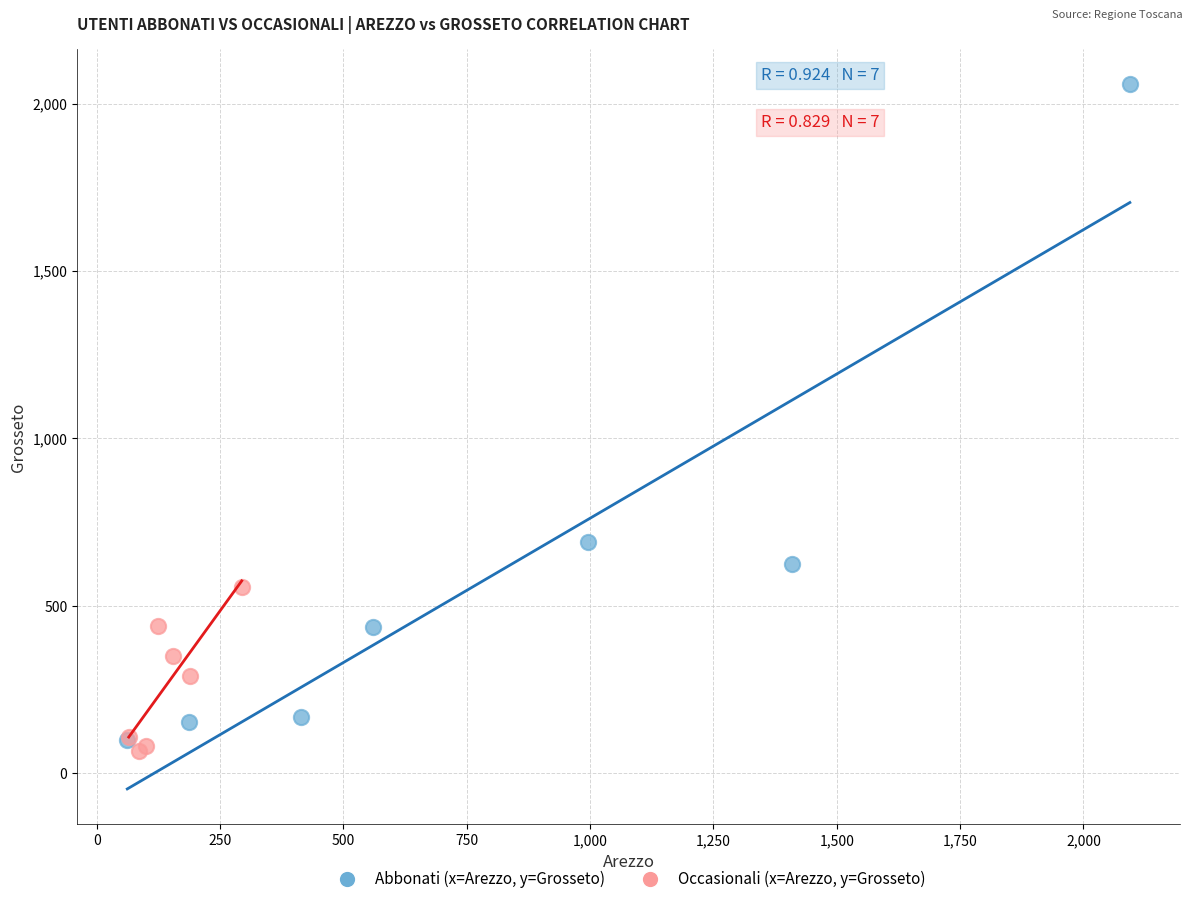

Which series contains the highest Y value?

Abbonati (x=Arezzo, y=Grosseto)